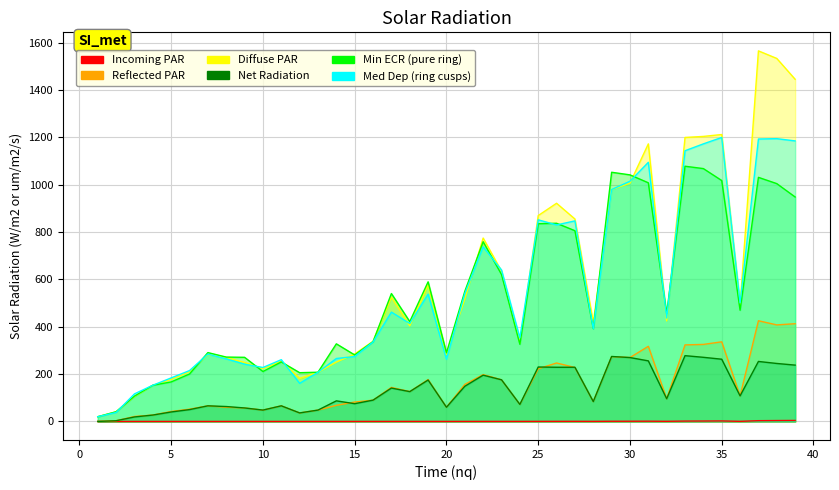

Which series has the widest spread of values?

med dep (default)